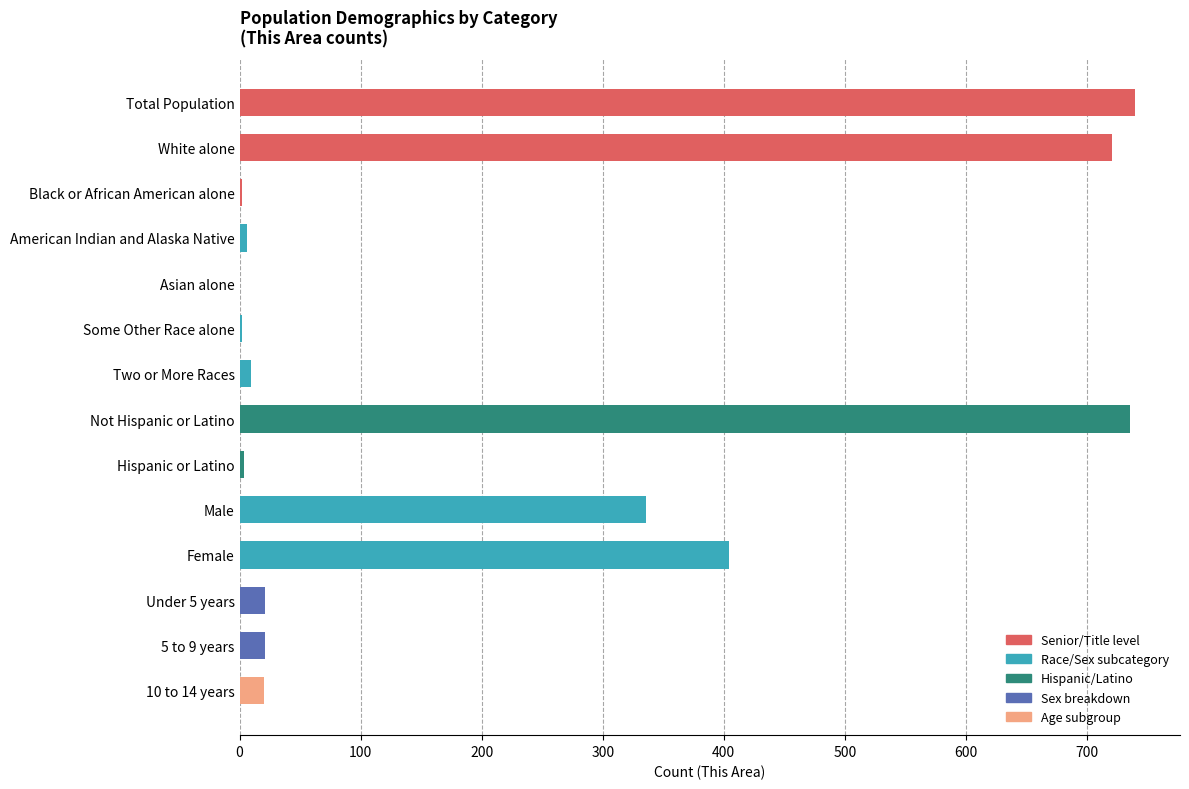

True or false: the data shows 598 at Male.

False